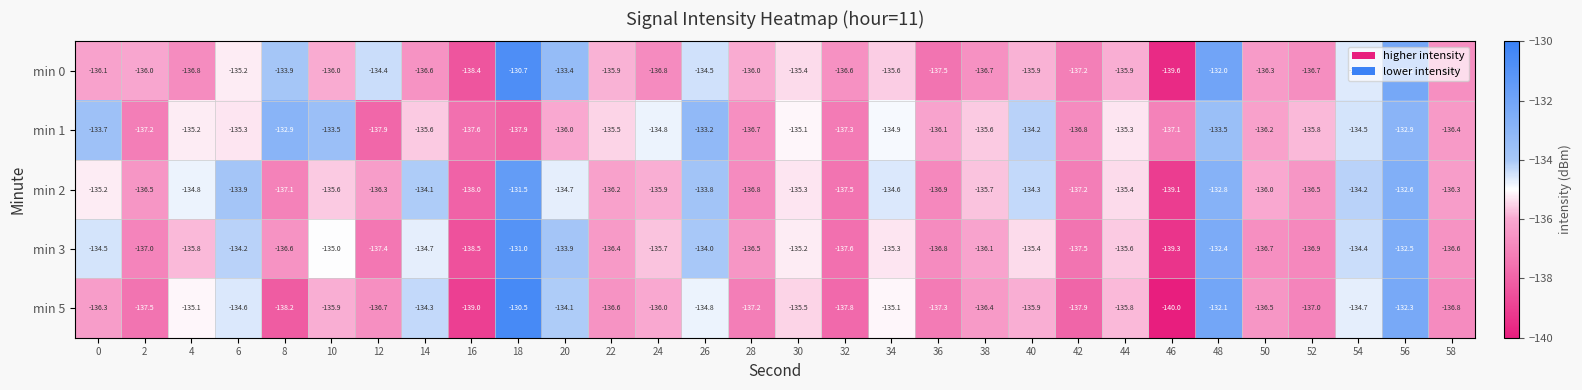

Rank the series by their maximum value, from highest to lowest.

min 5, min 0, min 3, min 2, min 1